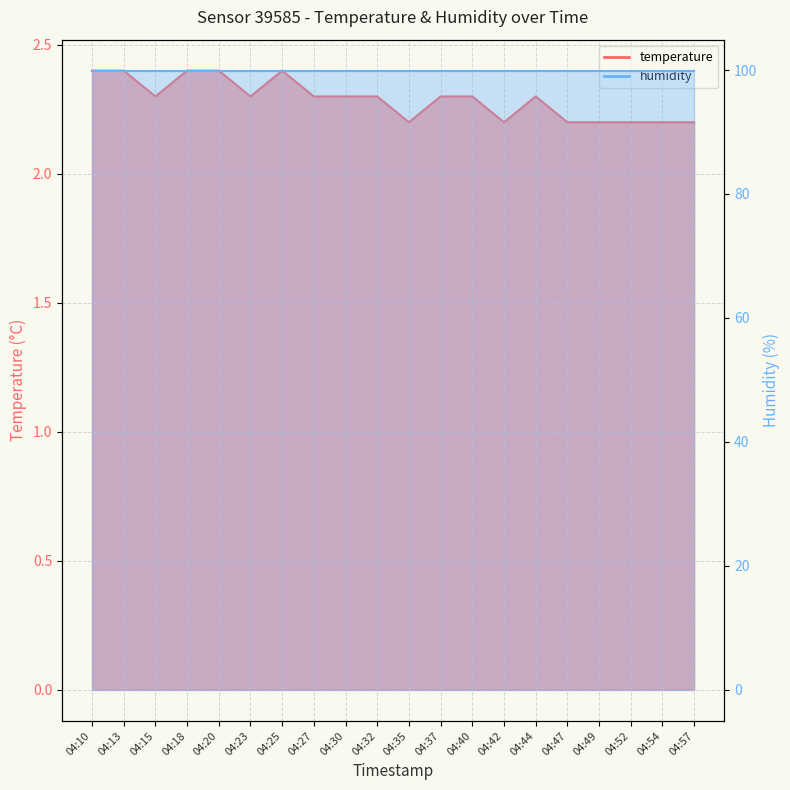

List the labels in order of value, smallest first.

04:35, 04:42, 04:47, 04:49, 04:52, 04:54, 04:57, 04:15, 04:23, 04:27, 04:30, 04:32, 04:37, 04:40, 04:44, 04:10, 04:13, 04:18, 04:20, 04:25